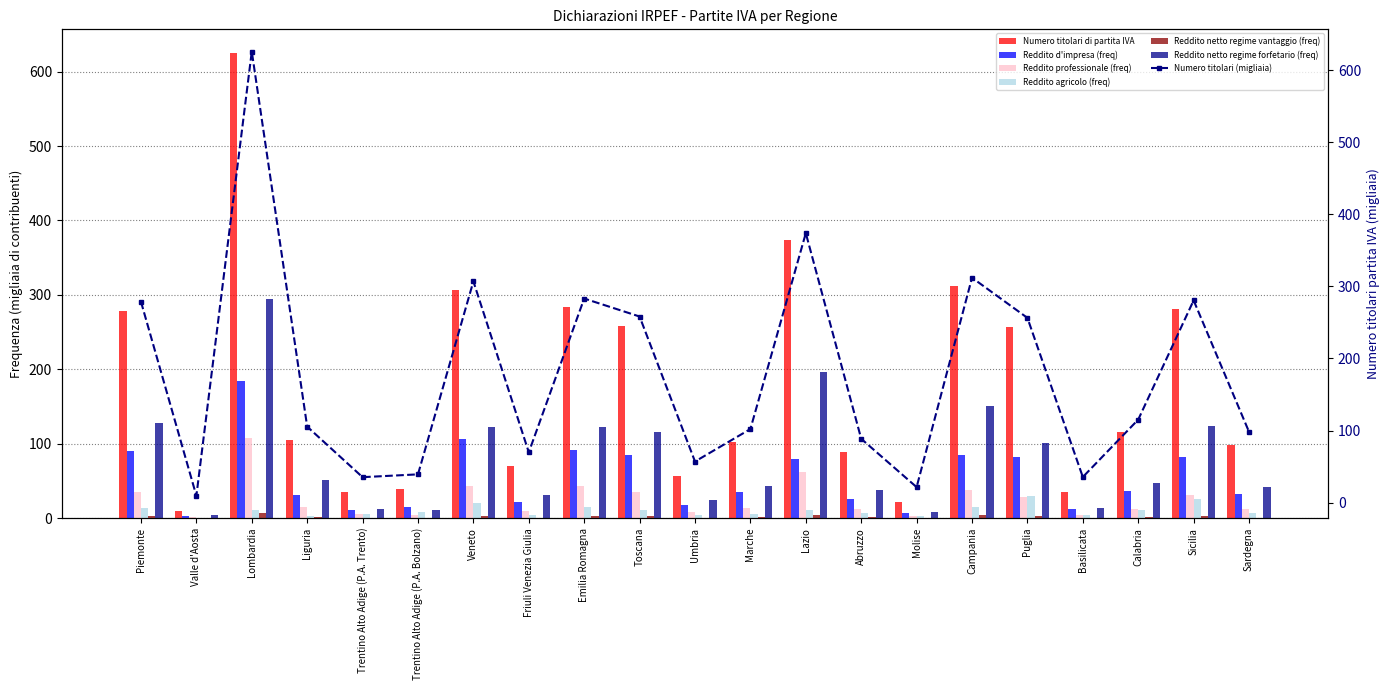

How many groups of bars are there?

21